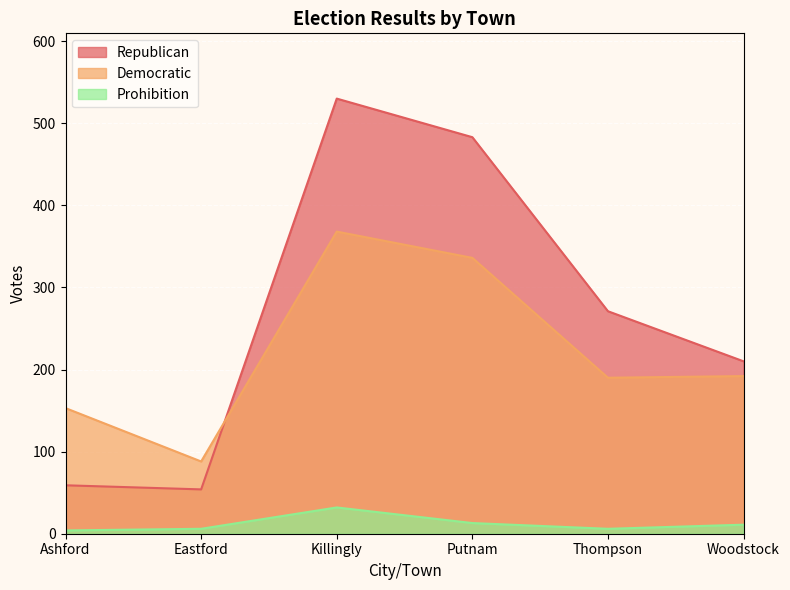

What is the label of the 5th point from the right?

Eastford